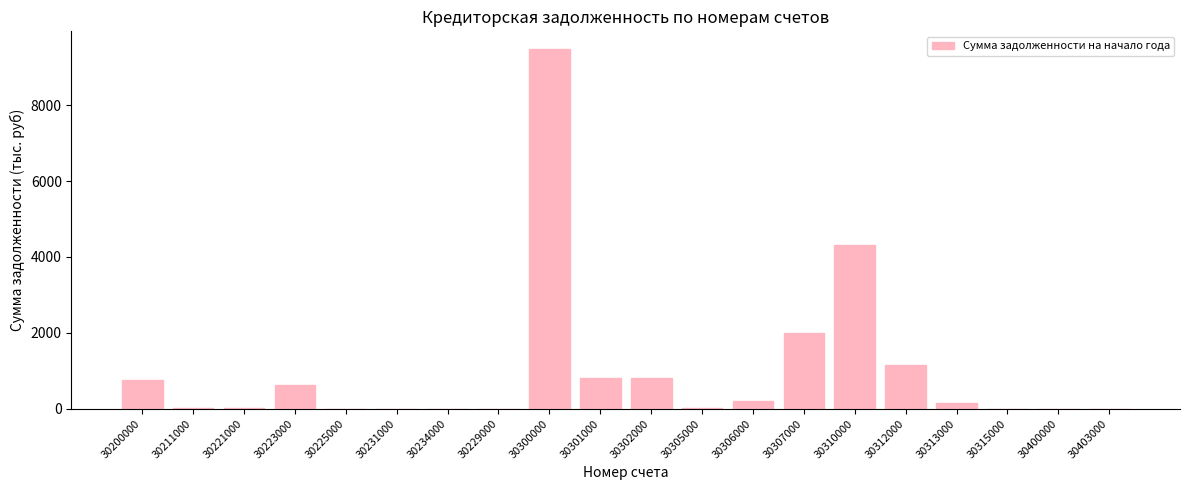

Count the number of data series in this chart.

1